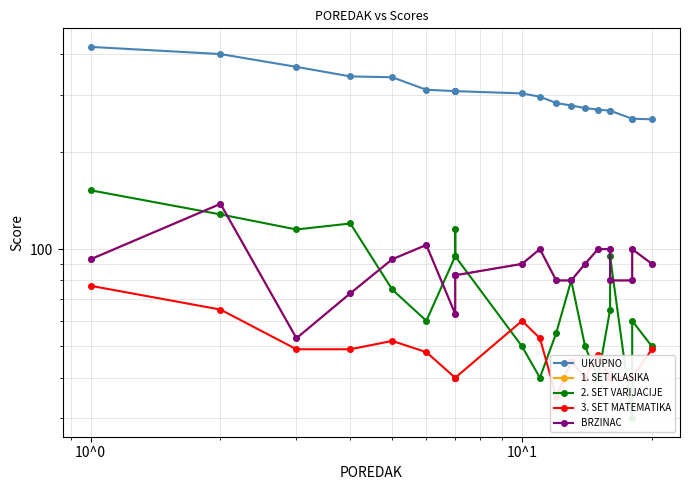

What is the lowest value of the 3. SET MATEMATIKA series?

35